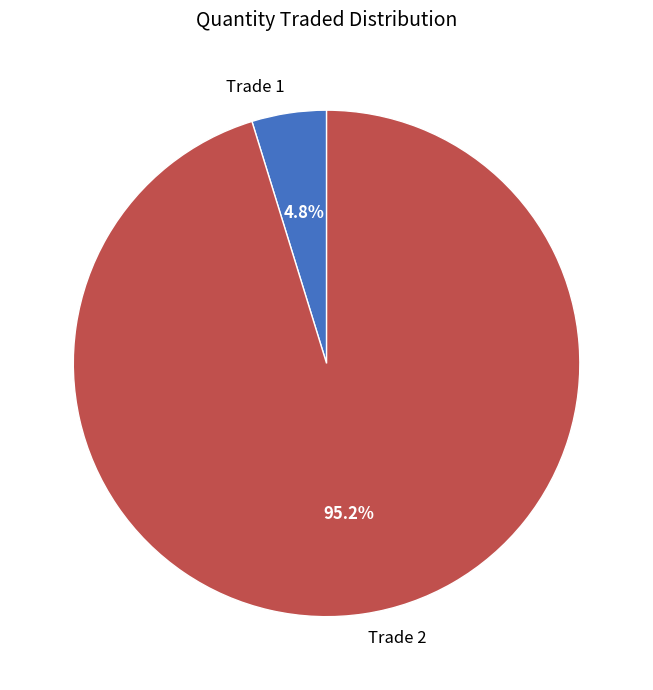

Does any single category account for the majority?

Yes